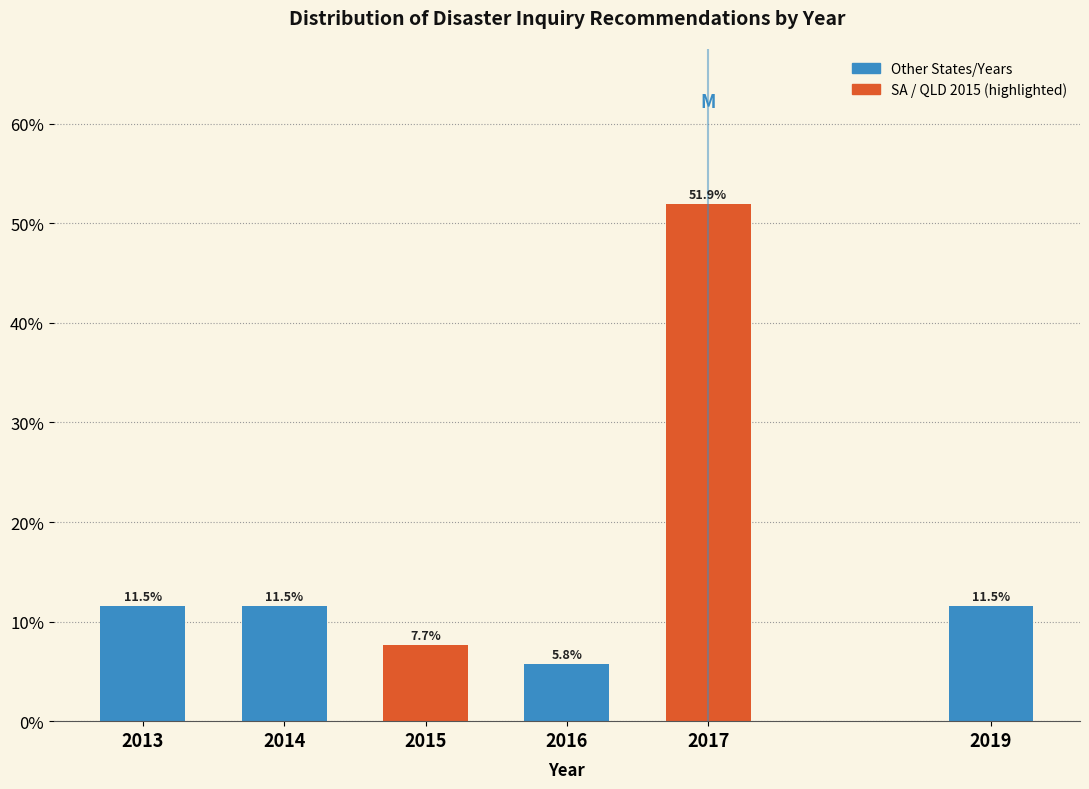

Reading right to left, what are all the values shown in this chart?

11.5	51.9	5.8	7.7	11.5	11.5